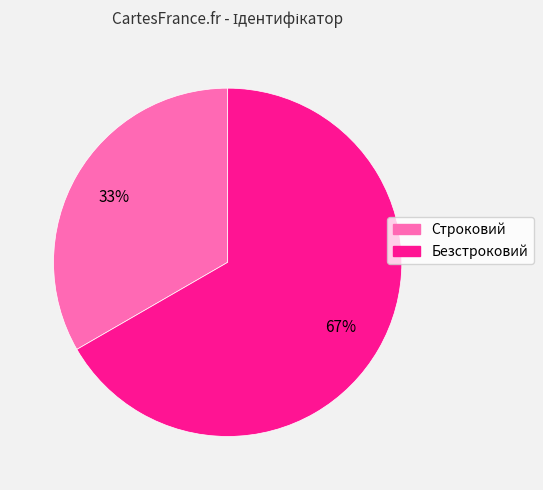

To the nearest percent, what is the combined percentage of Строковий and Безстроковий?

100%